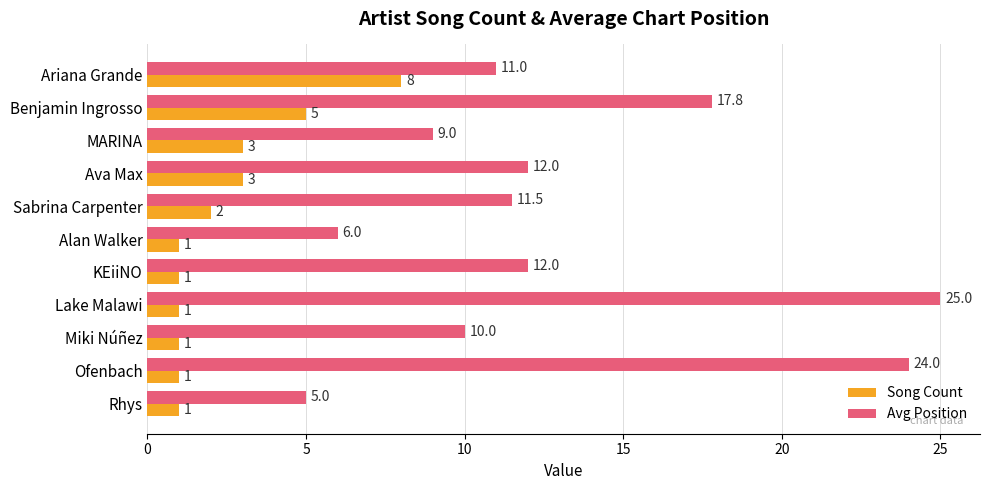

Count the Song Count values in the range 1 to 3.

9